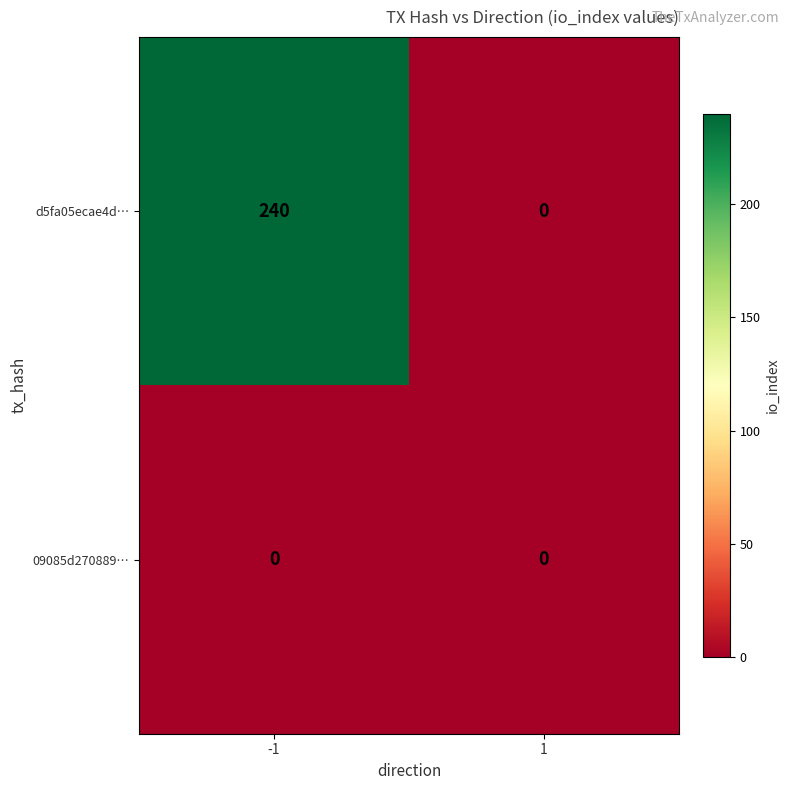

Count the number of data series in this chart.

2